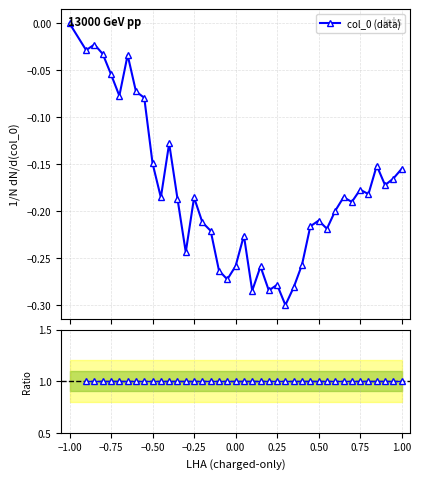

What is the smallest value displayed?

-0.3